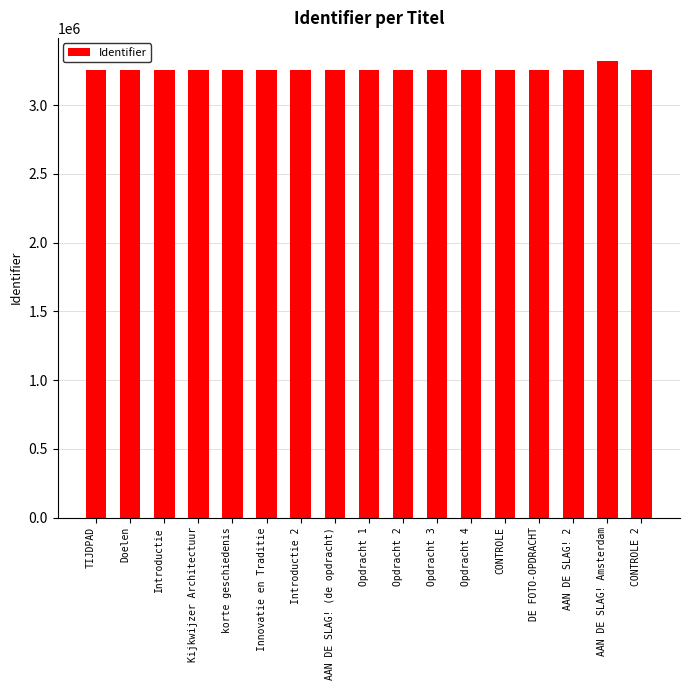

Does the chart contain stacked bars?

No